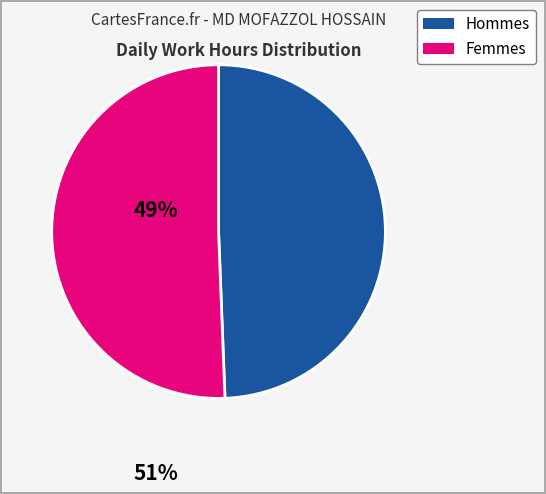

Is there any slice that represents more than half of the pie?

Yes